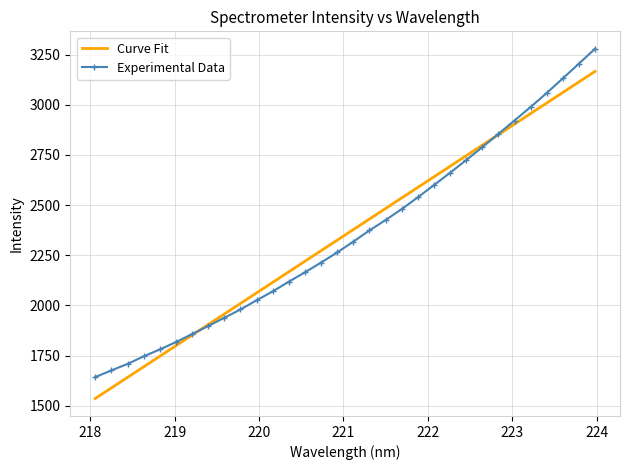

True or false: Experimental Data has more than 2 interior local peaks.

False